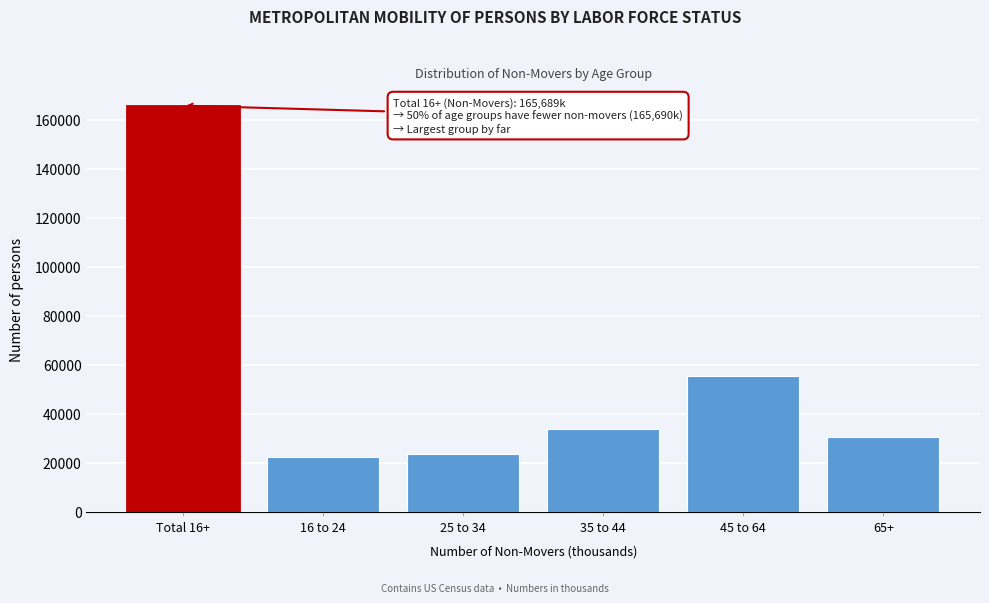

Reading left to right, list all the values displayed in this chart.

165689	22286	23570	33721	55463	30650